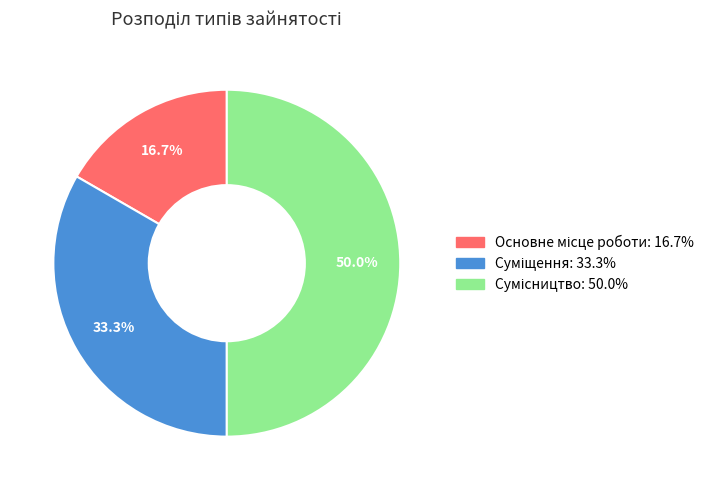

How many slices are in this pie chart?

3